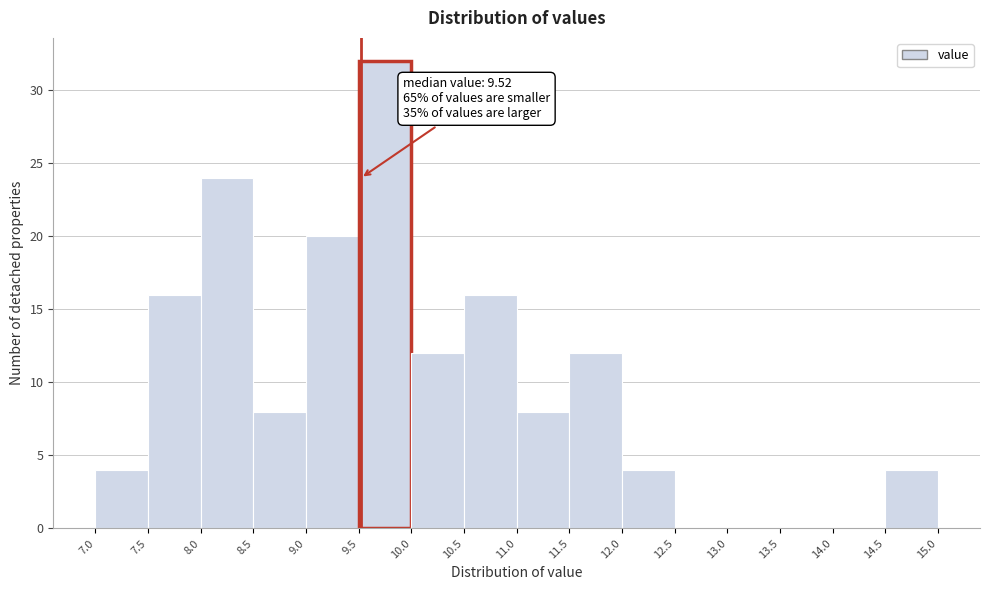

Over which range of the x-axis is the bar tallest?

9.5 to 10.0